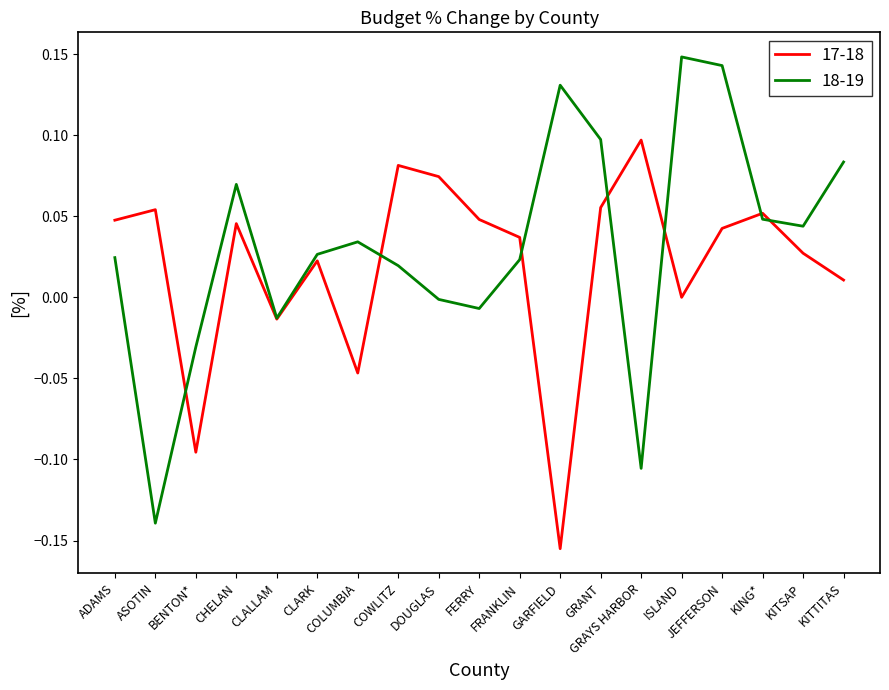

What is the difference between the highest and lowest values at GARFIELD?

0.3